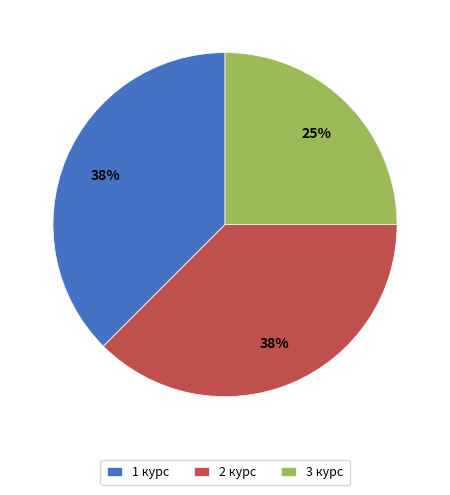

Is there any slice that represents more than half of the pie?

No